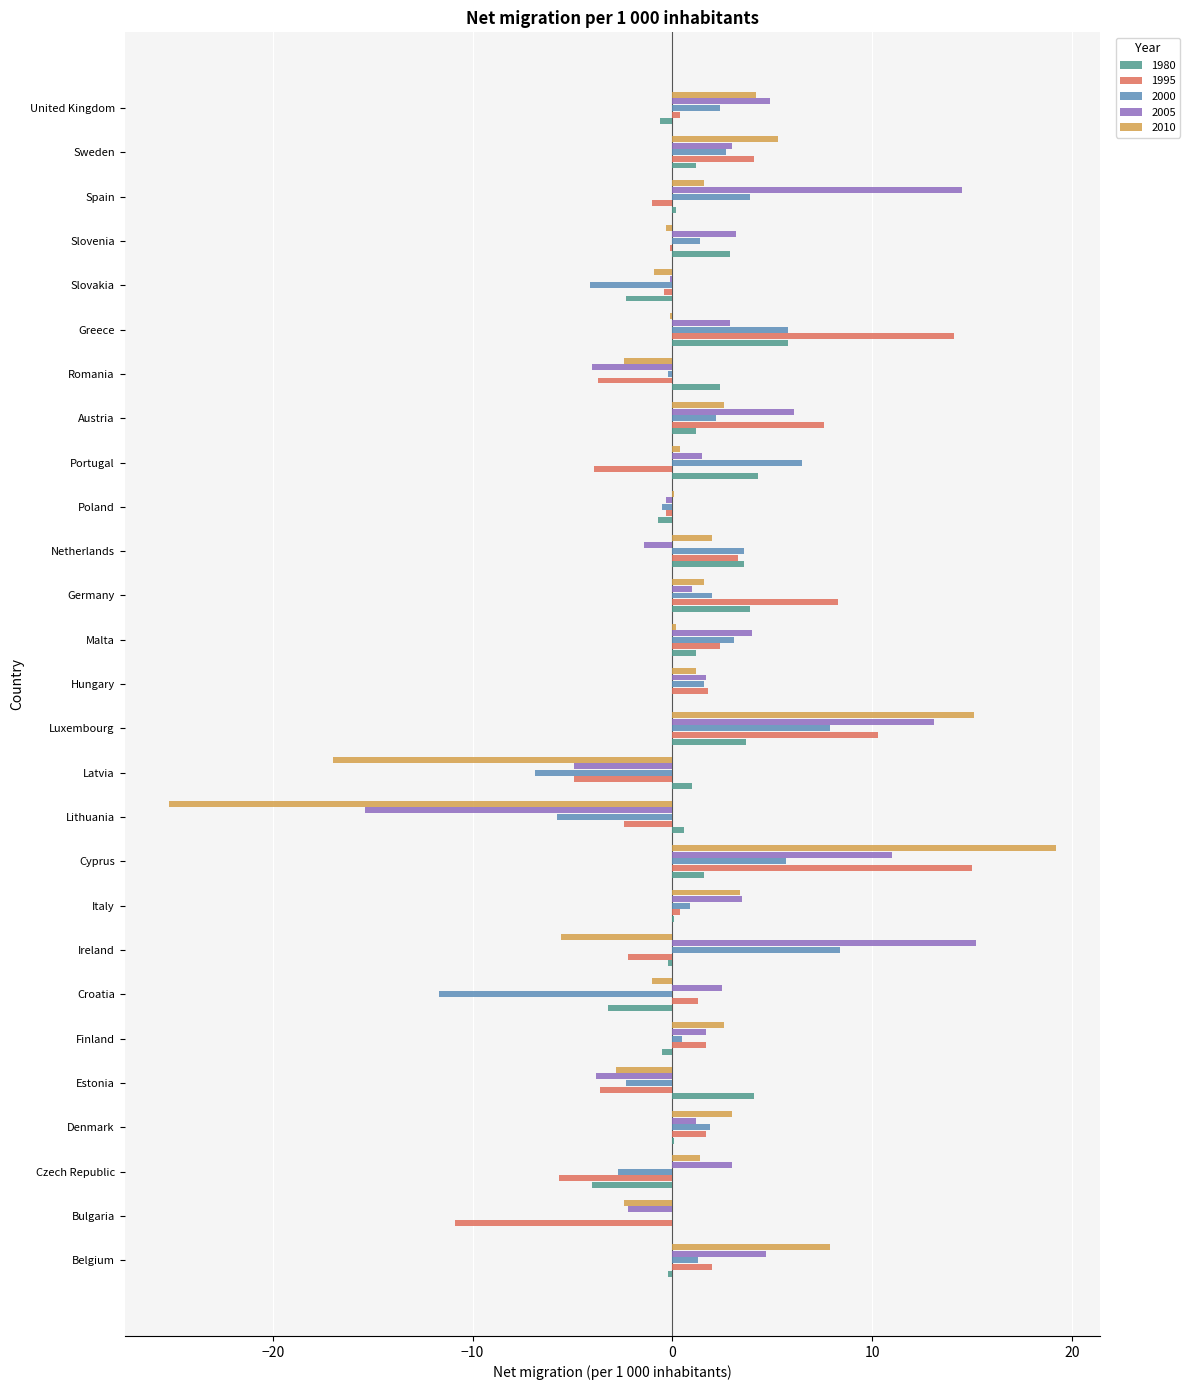

At which category is the sum across all series the highest?

Cyprus